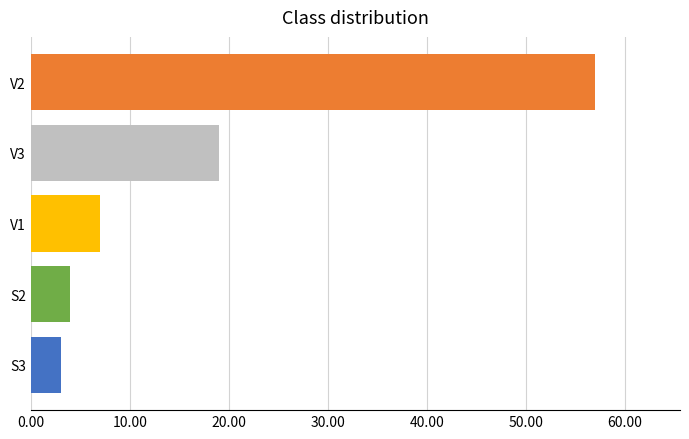

Is it true that the value at V1 is 3?

False